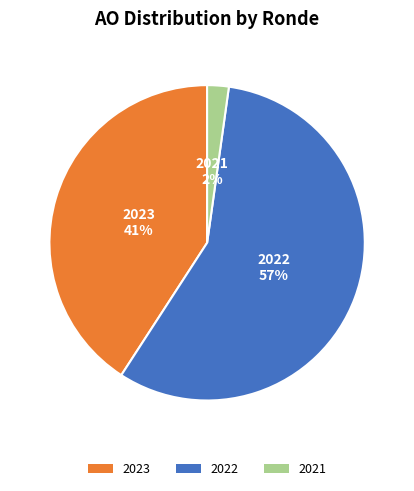

Is there a majority slice in this chart?

Yes